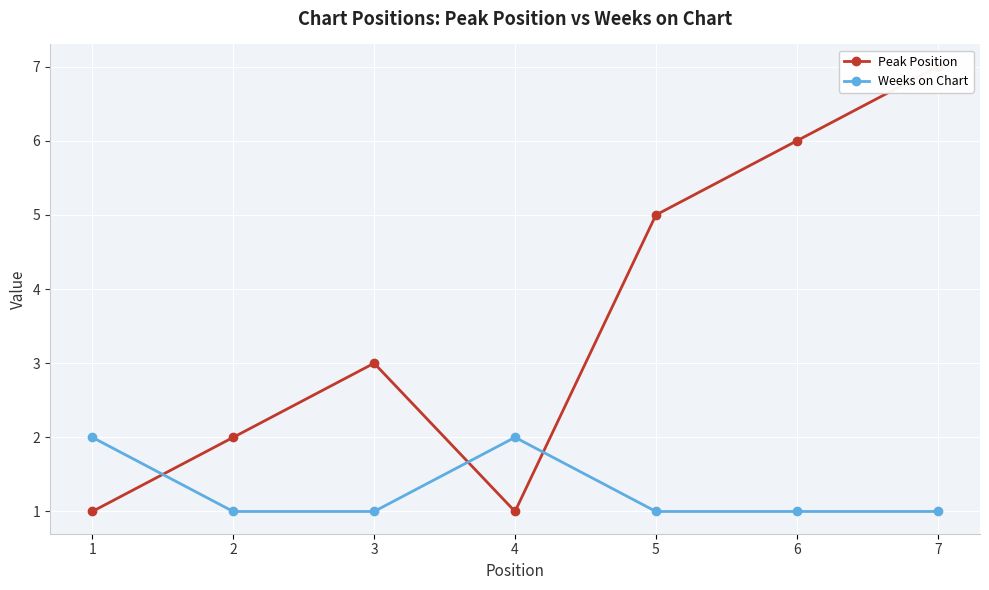

Which series ends up on top after the final intersection of Peak Position and Weeks on Chart?

Peak Position